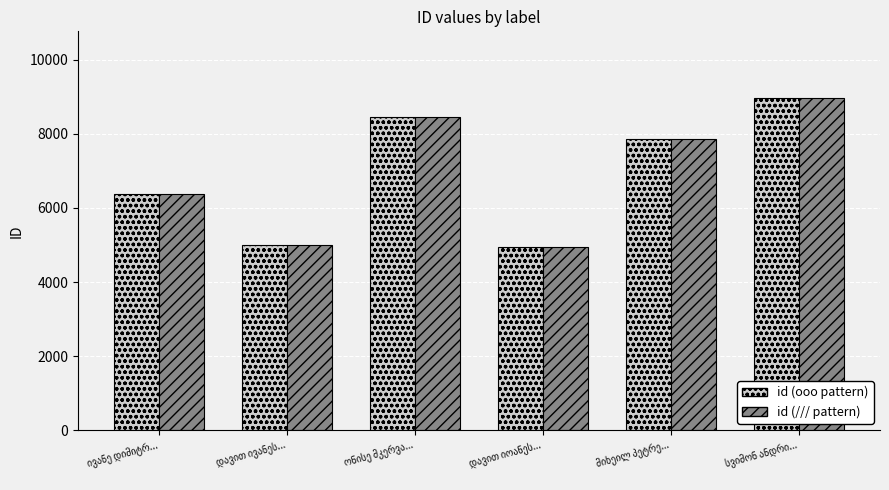

What is the average value of the id (ooo pattern) series?

6936